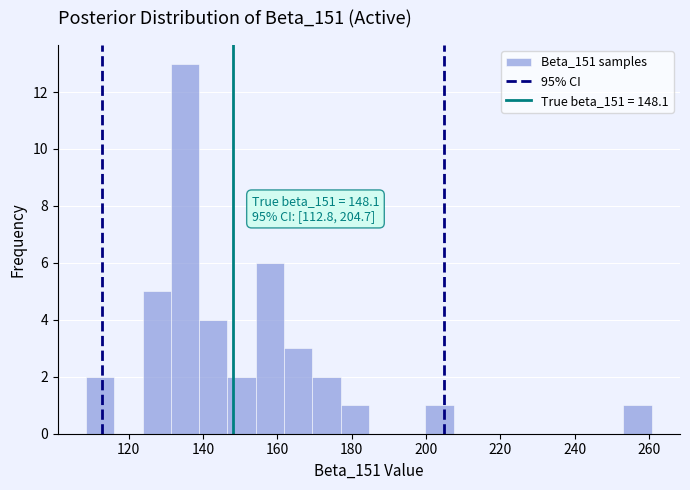

Read against the x-axis, roughly where is the centre of the tallest bar?

136